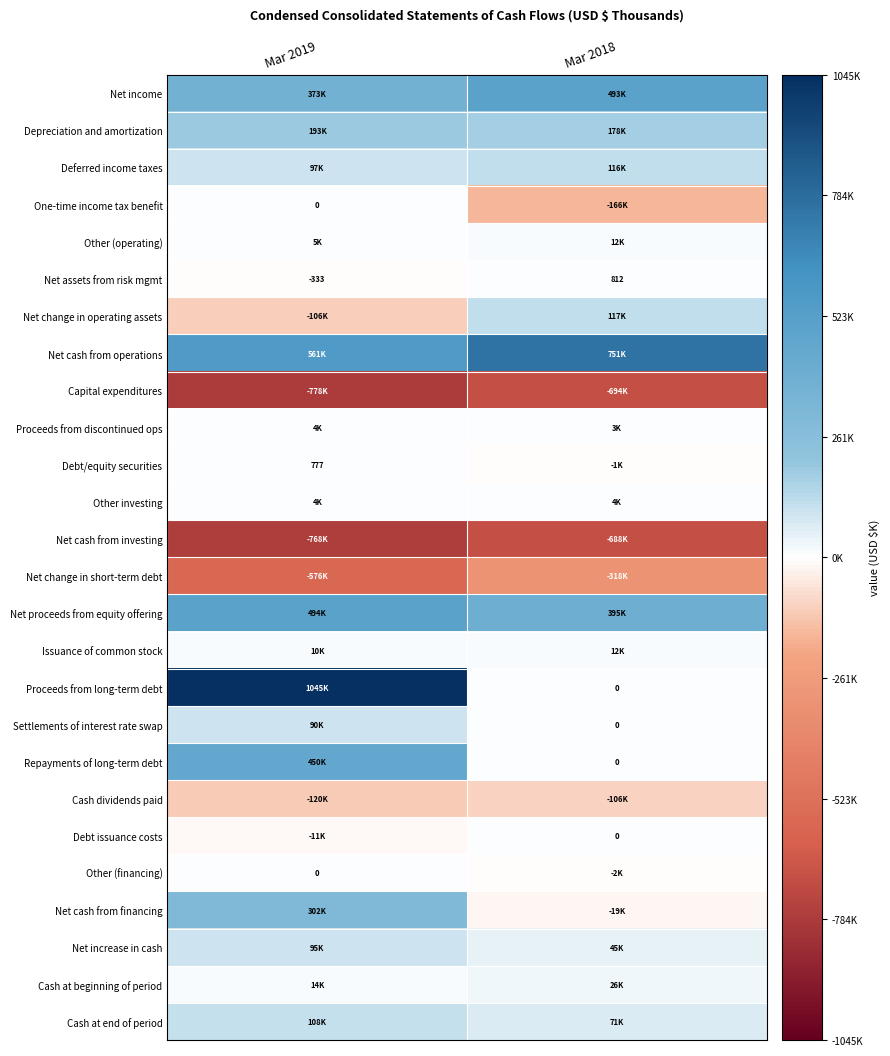

What is the lowest value of the Net assets from risk mgmt series?

-333